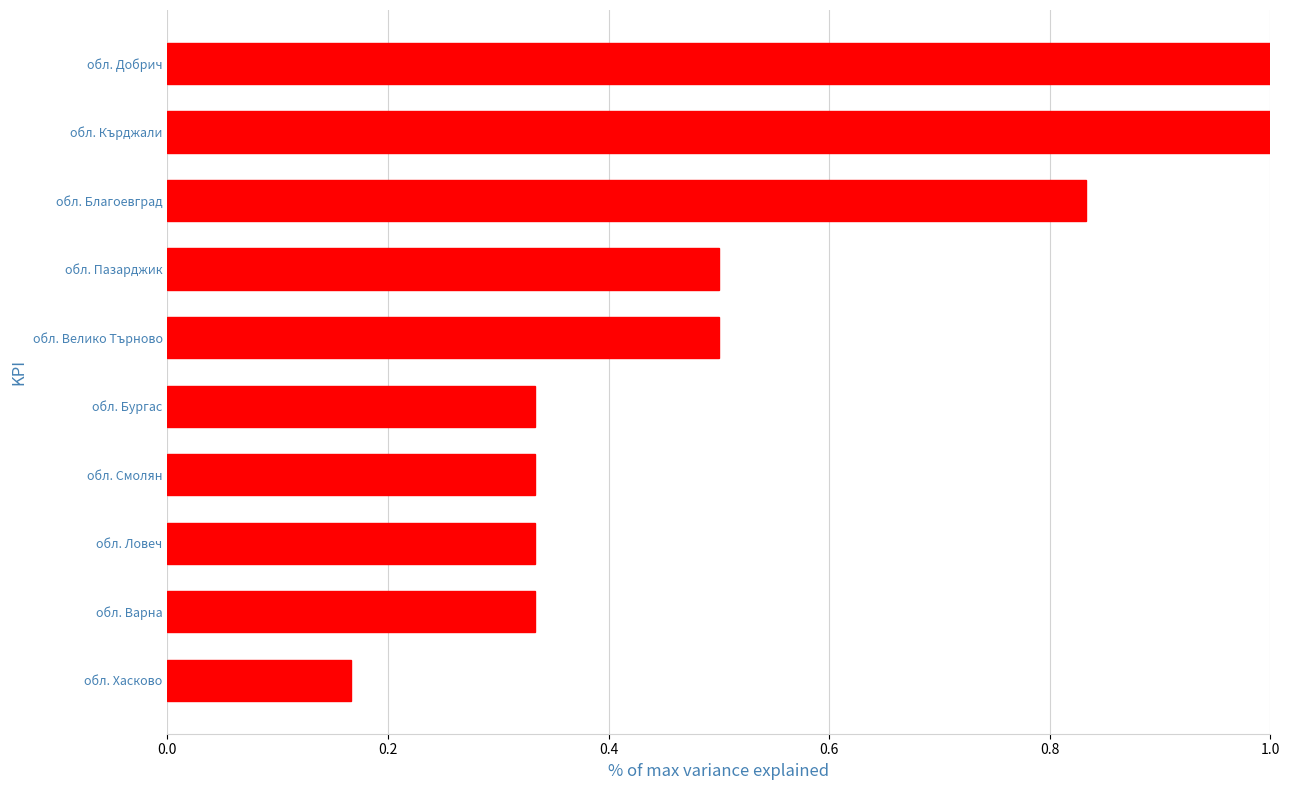

The value at обл. Благоевград is 1.3. True or false?

False